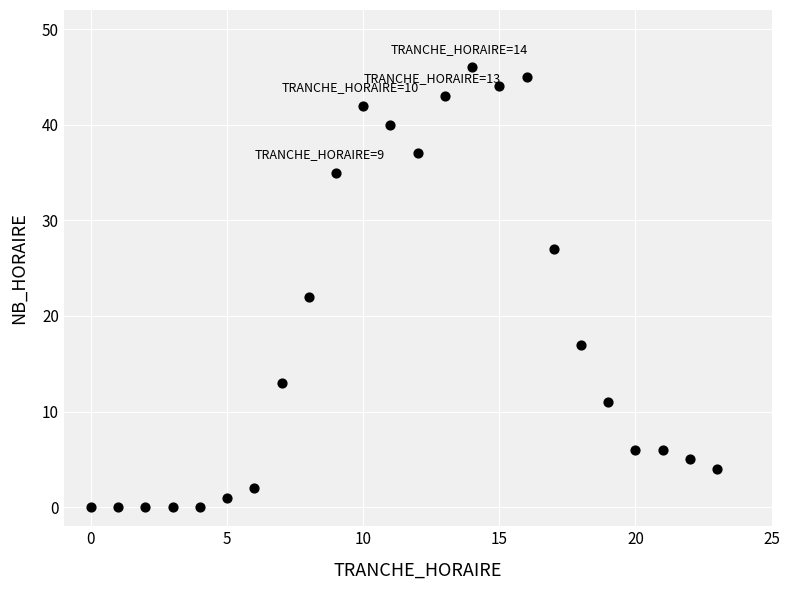

What is the range of X values (max minus min)?

23